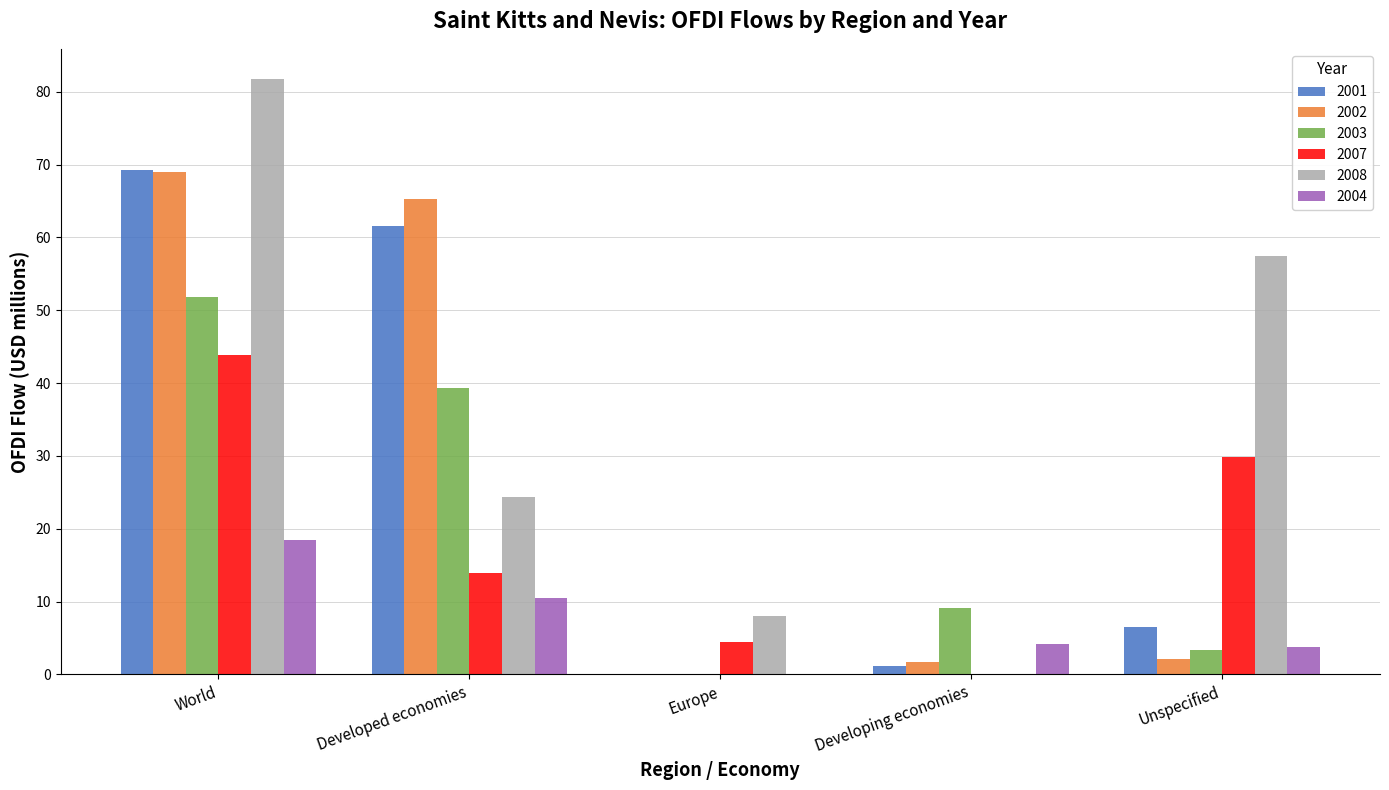

Which series changed the most between World and Europe?

2008